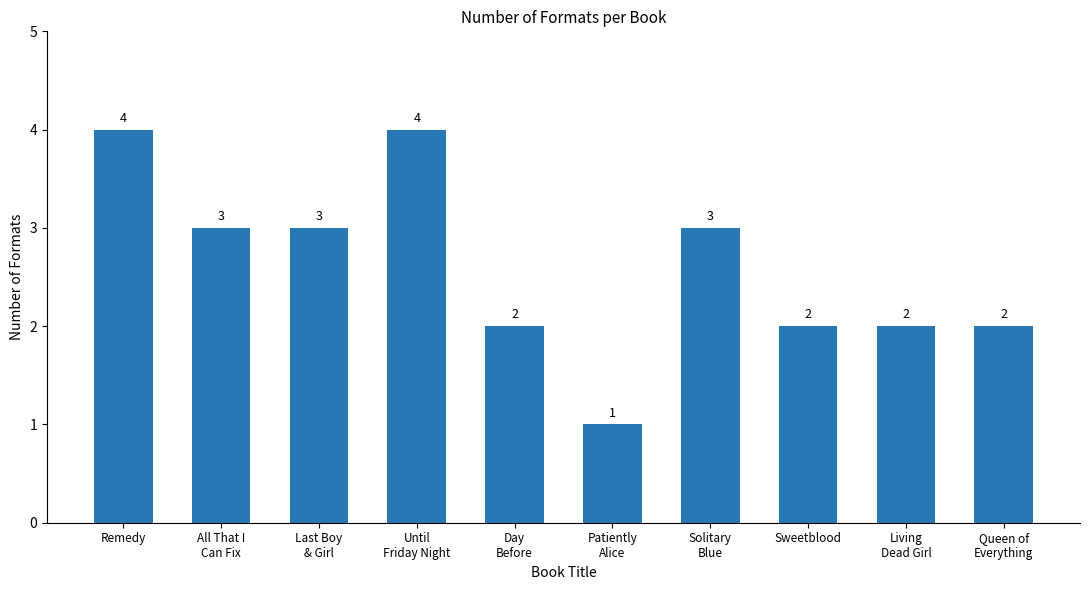

Count the number of categories in the chart.

10